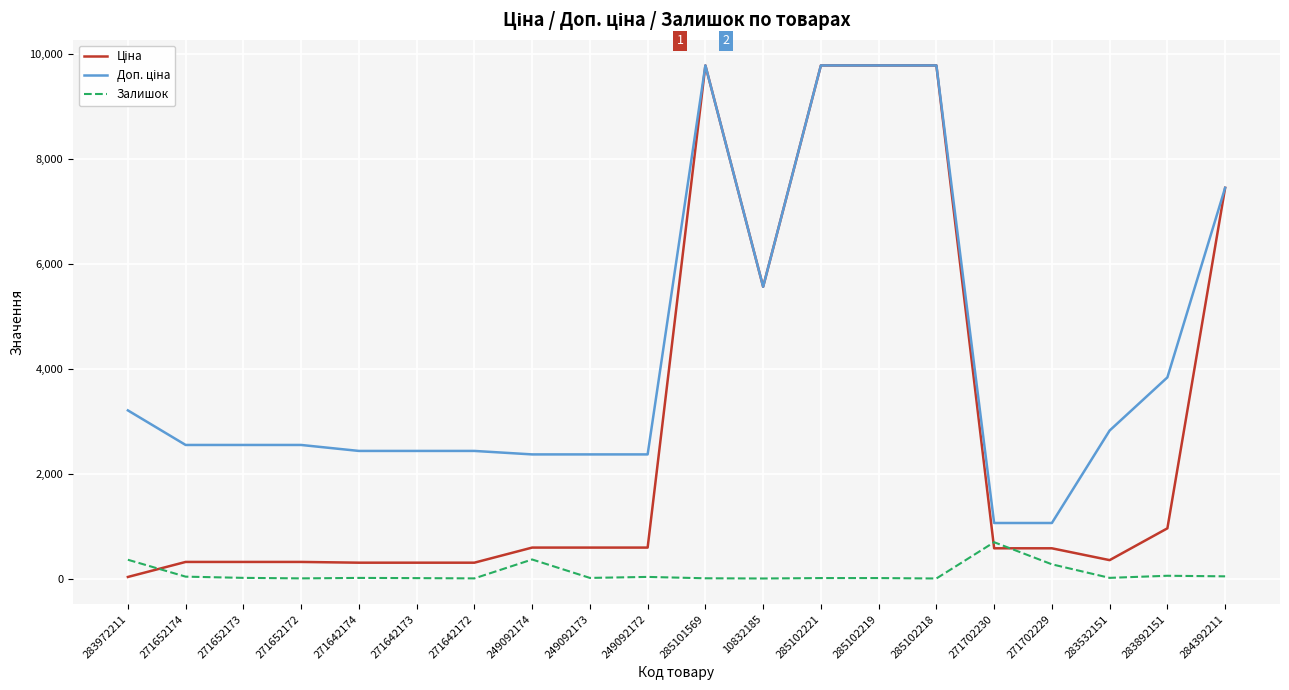

Is it true that Залишок equals 694.0 at 271702230?

True